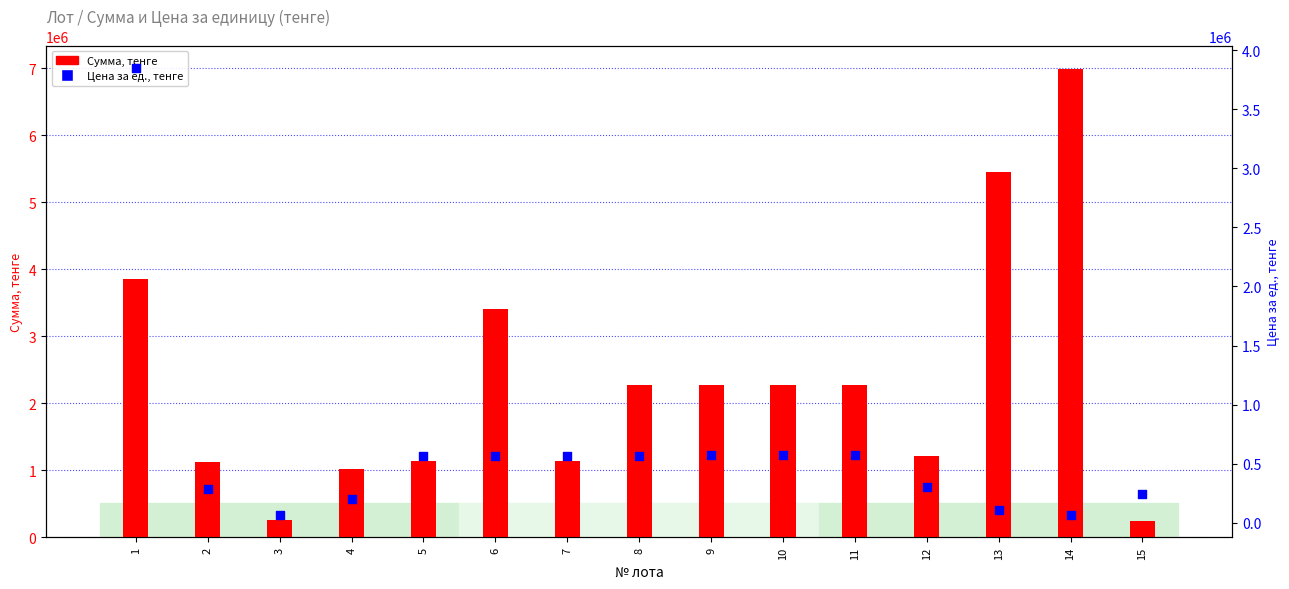

Which series has the largest total across all categories?

Сумма, тенге